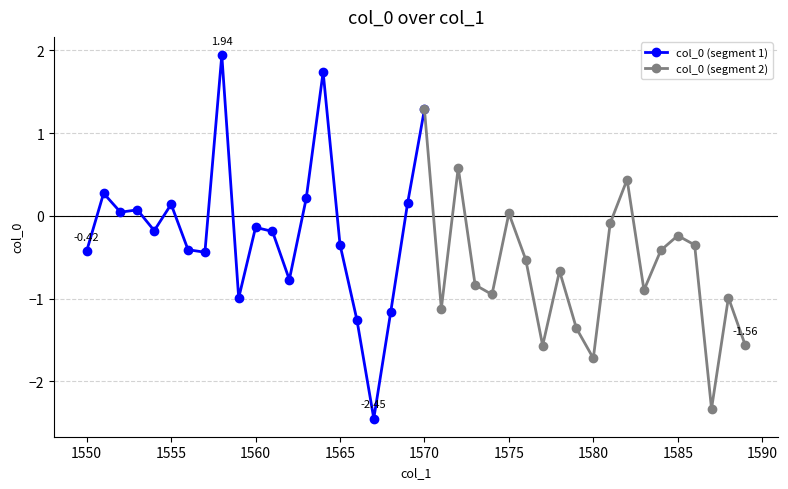

How many values are below 0?

28